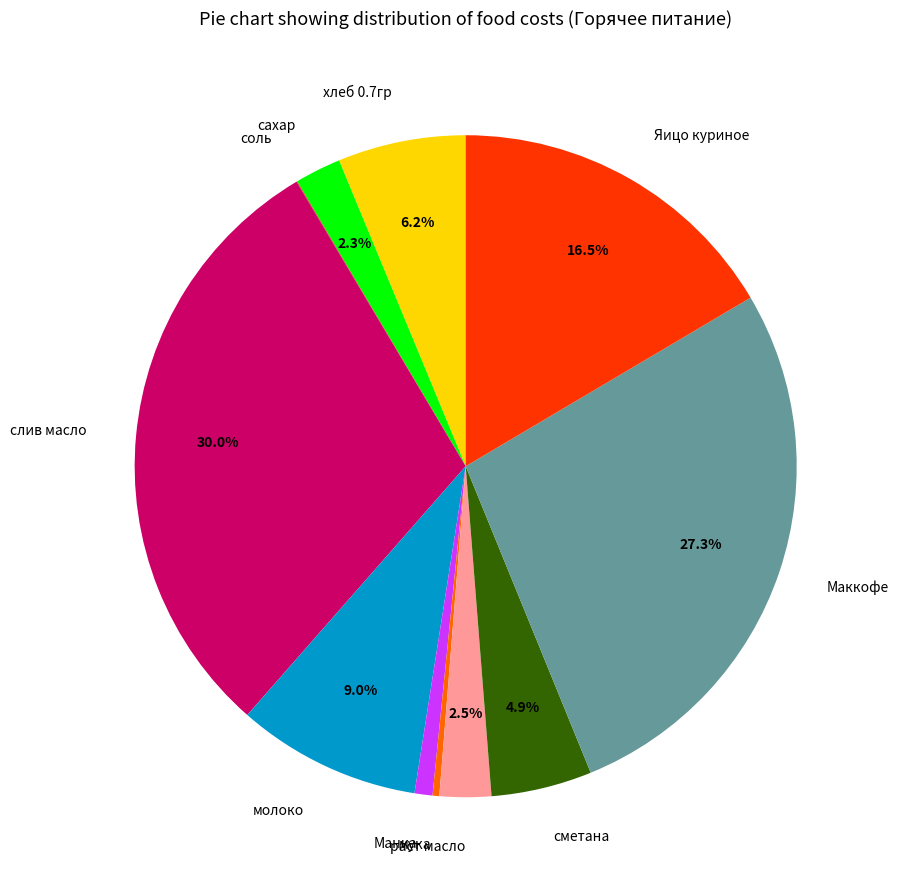

Does сметана account for over 50% of the chart?

No